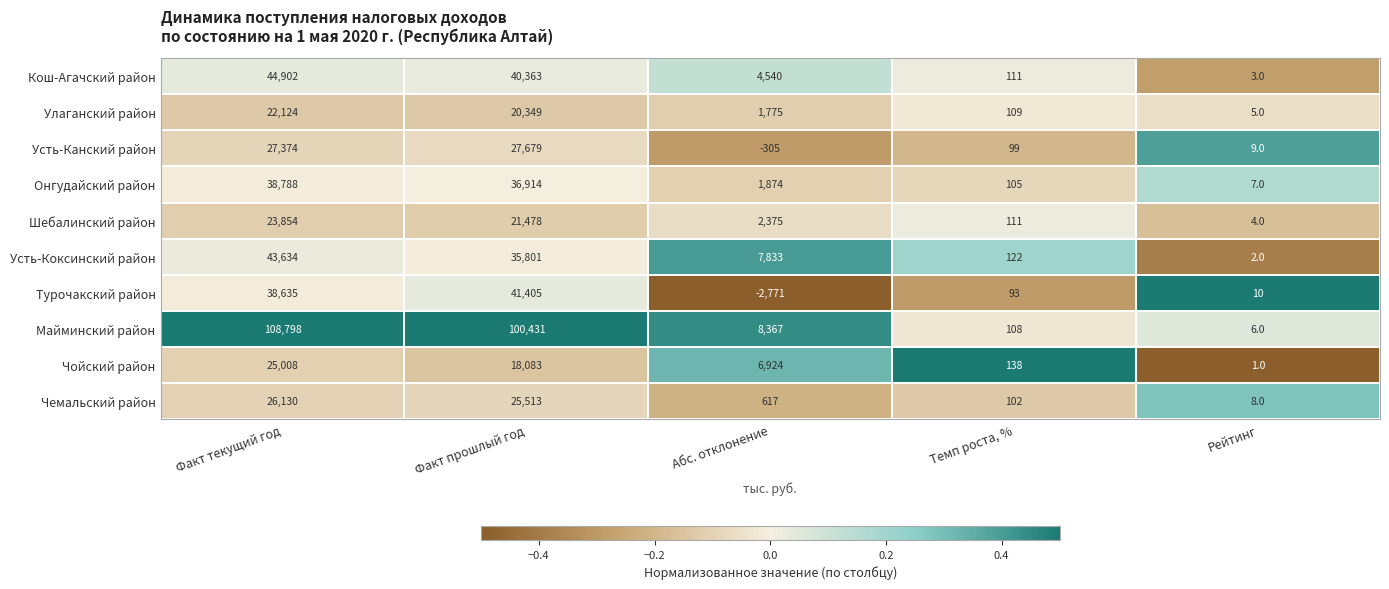

What is the smallest value displayed?

-2771